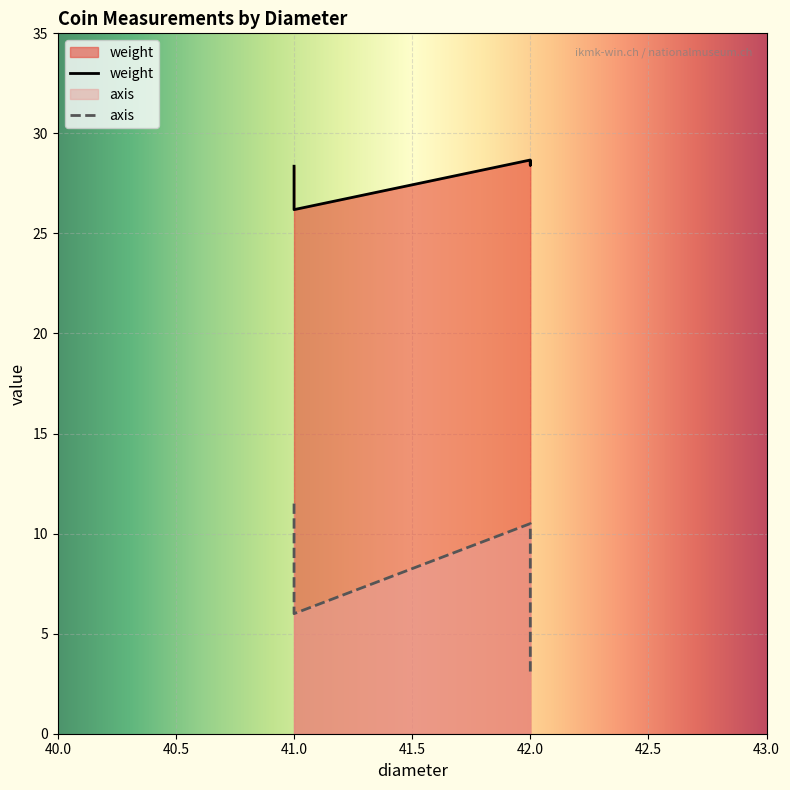

Is the value of weight at 42 greater than the value of axis at 41?

Yes